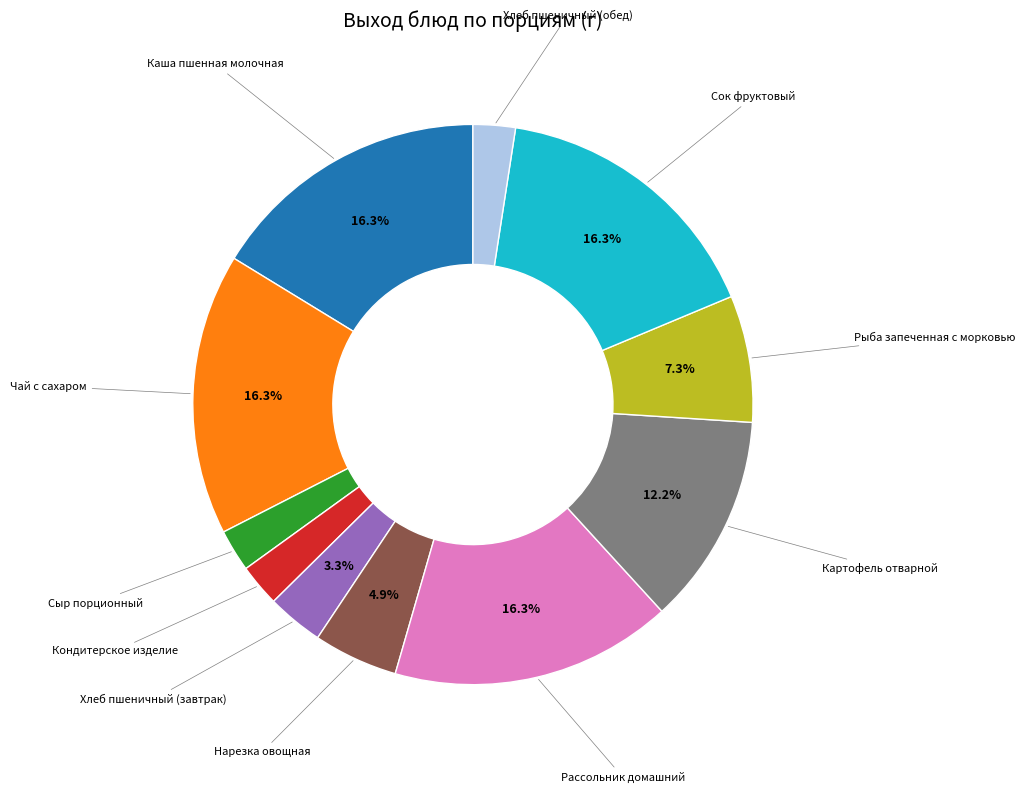

Does any single category account for the majority?

No